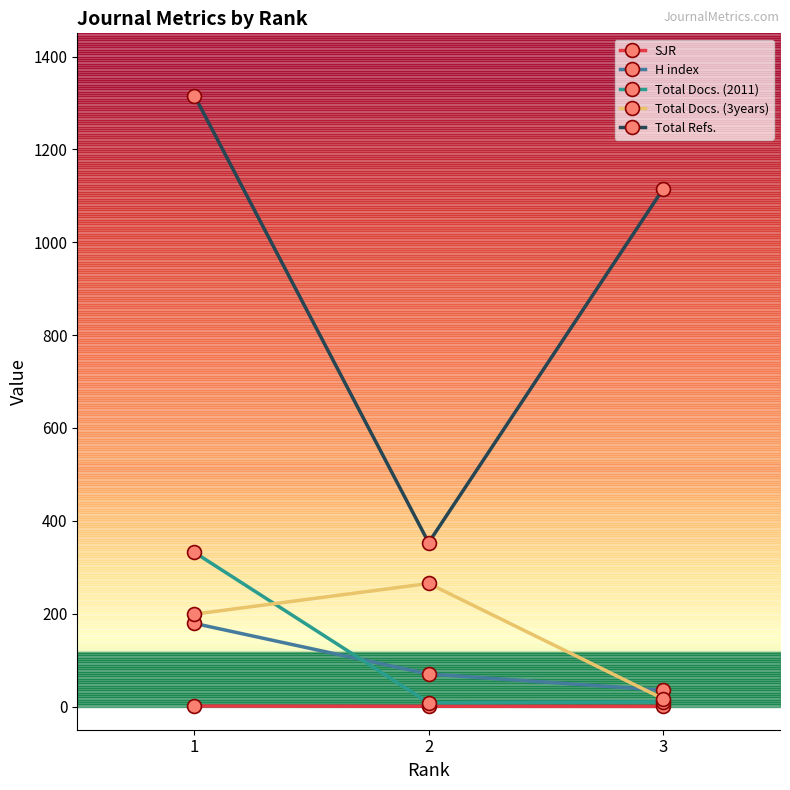

How many values in the Total Refs. series exceed 1114?

1